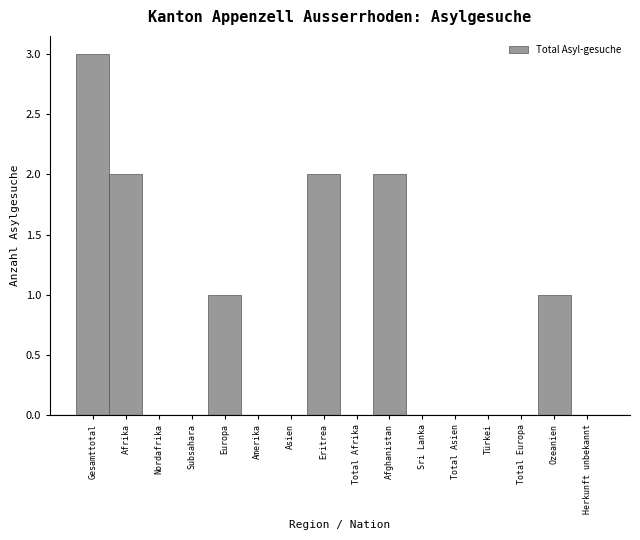

Reading right to left, extract all data points from this chart.

Herkunft unbekannt=0	Ozeanien=1	Total Europa=0	Türkei=0	Total Asien=0	Sri Lanka=0	Afghanistan=2	Total Afrika=0	Eritrea=2	Asien=0	Amerika=0	Europa=1	Subsahara=0	Nordafrika=0	Afrika=2	Gesamttotal=3